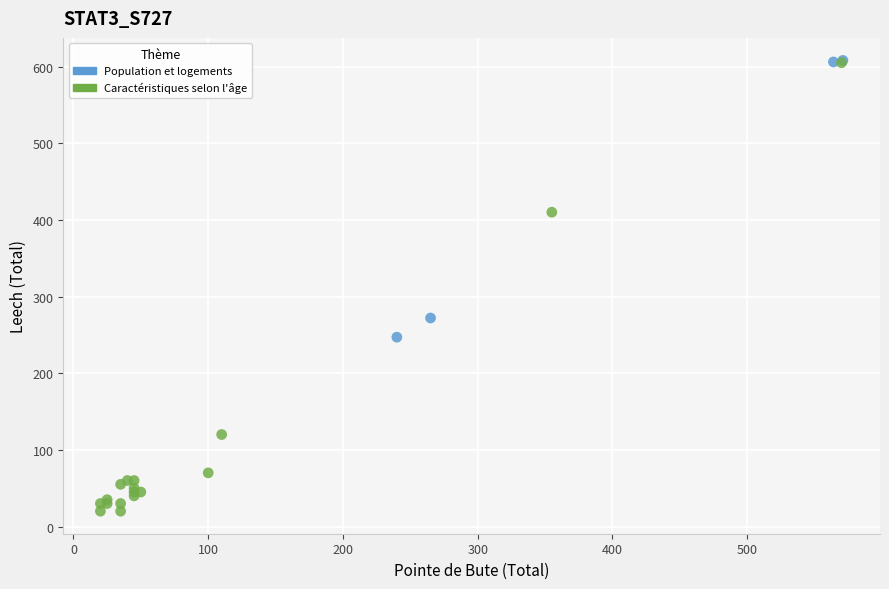

Which series reaches the minimum Y coordinate?

Caractéristiques selon l'âge